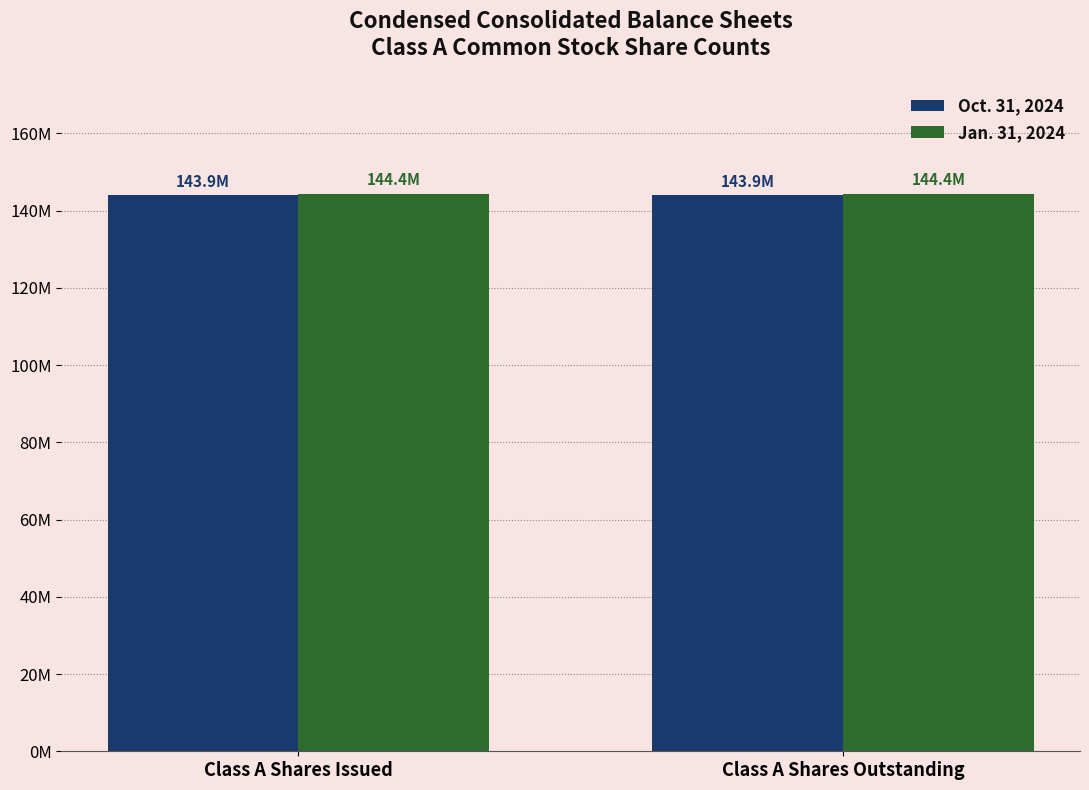

At which category is the sum across all series the highest?

Class A Shares Issued